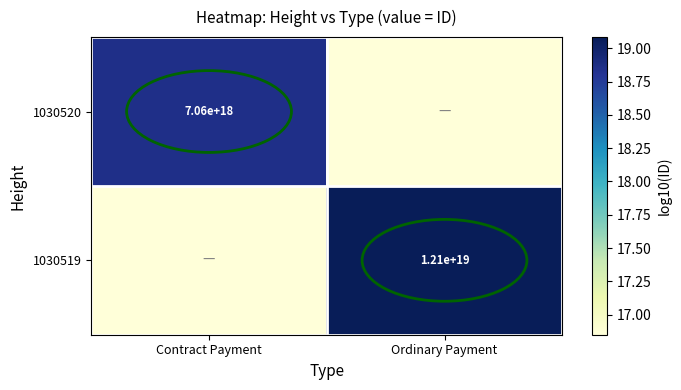

Is the value of 1030519 at Ordinary Payment greater than the value of 1030520 at Contract Payment?

Yes